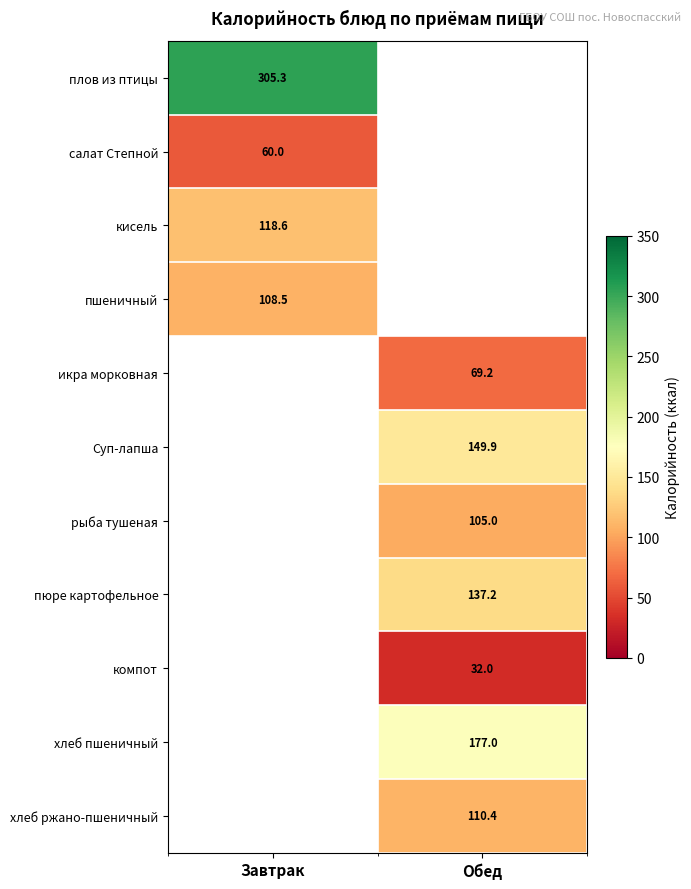

Which has a higher value, Обед or Завтрак?

Завтрак